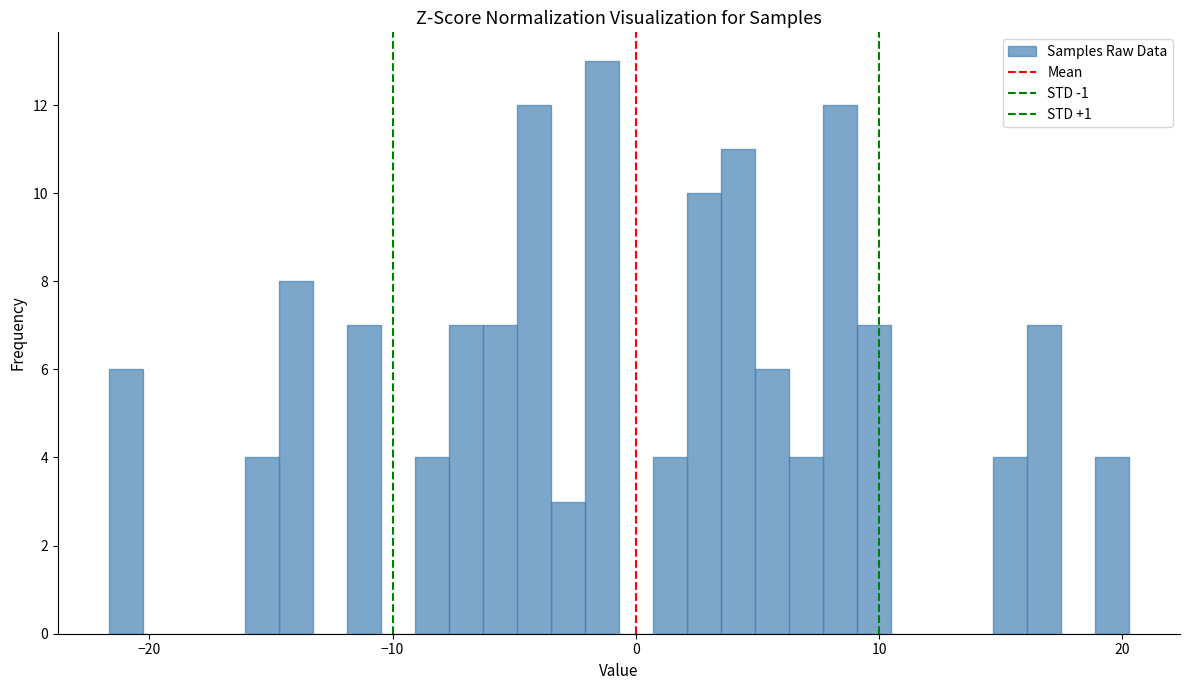

Around what value on the x-axis is the tallest bar? Give the approximate position of its centre, as read against the axis.

-1